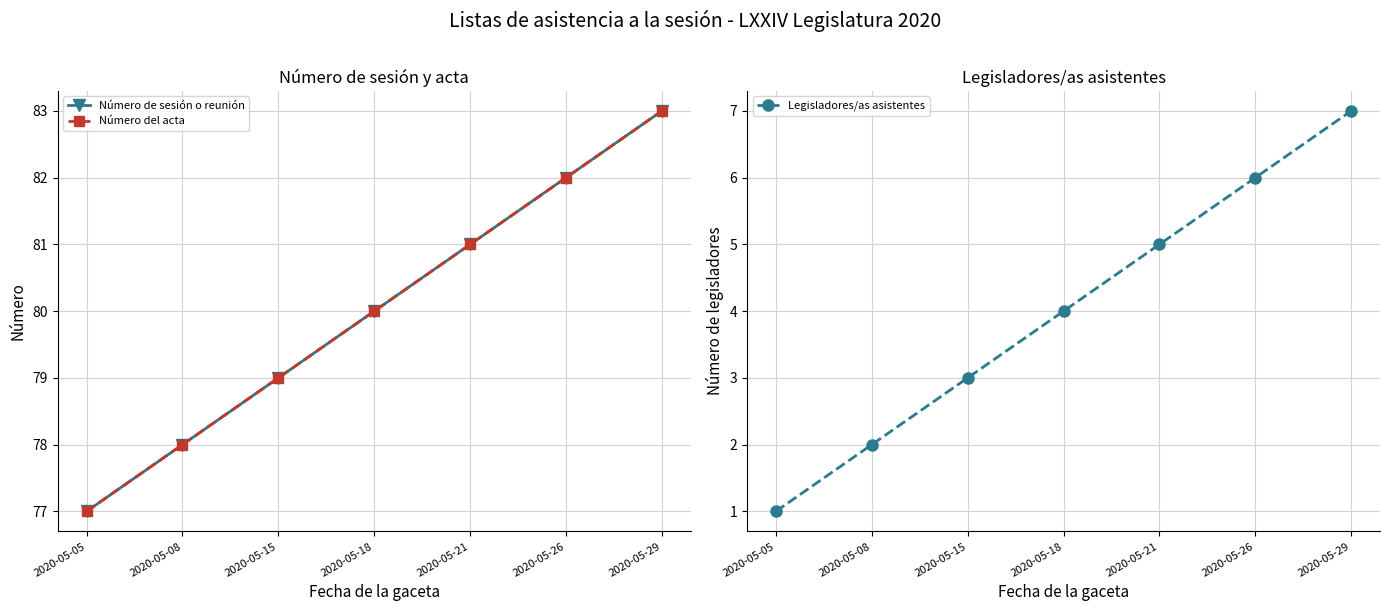

Where is Legisladores/as asistentes nearest to the value 4?

2020-05-18